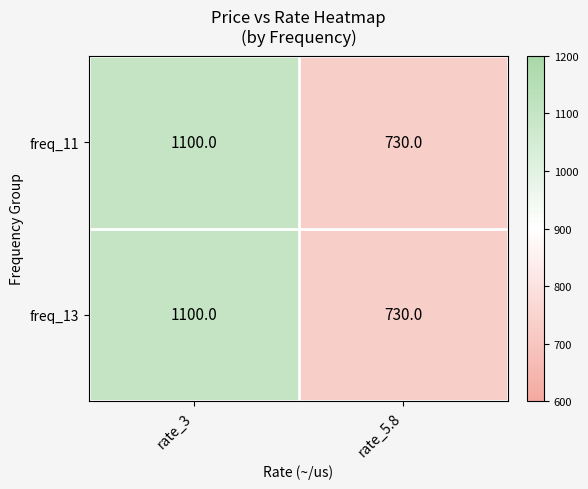

List the labels in order of freq_13 value, smallest first.

rate_5.8, rate_3